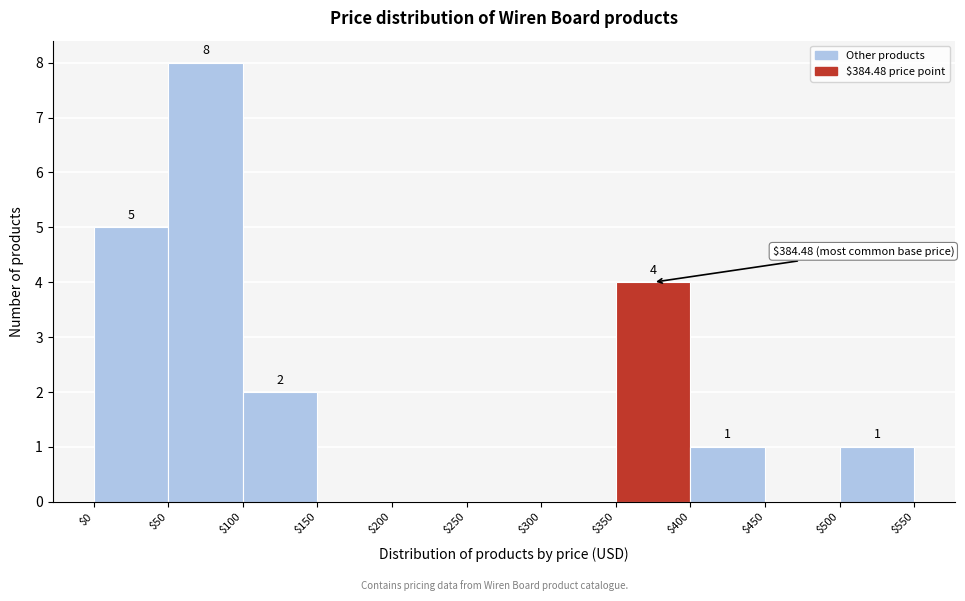

Which range on the x-axis has the tallest bar?

$50 to $100